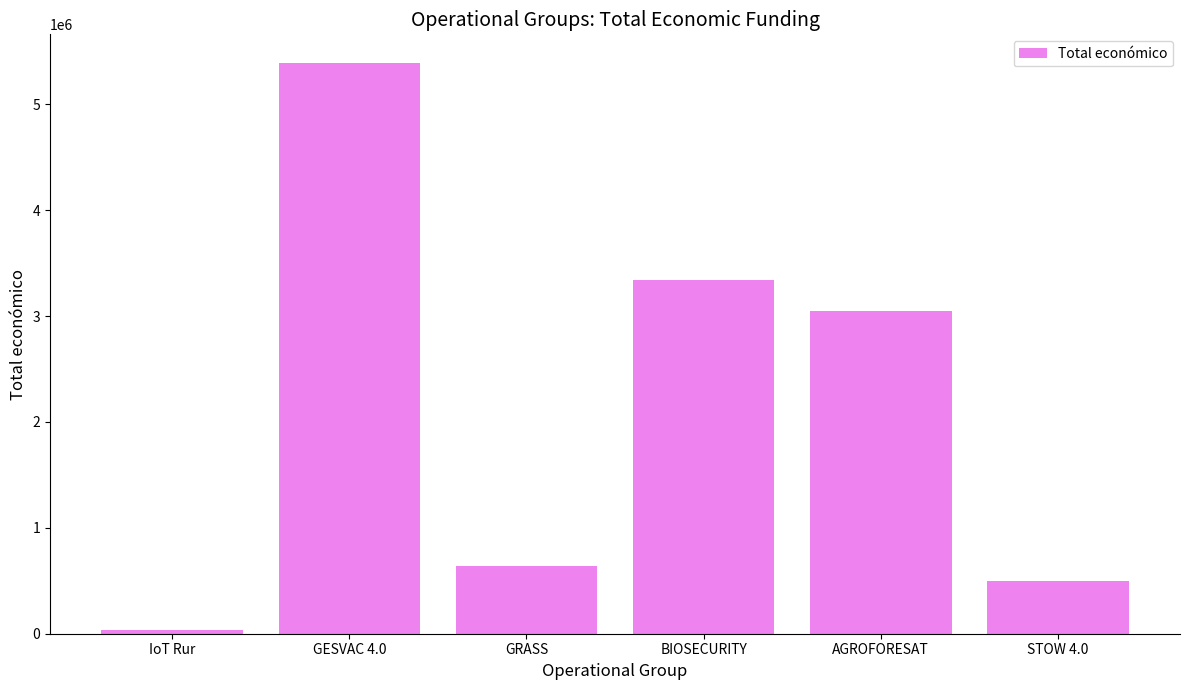

What is the smallest value displayed?

33298